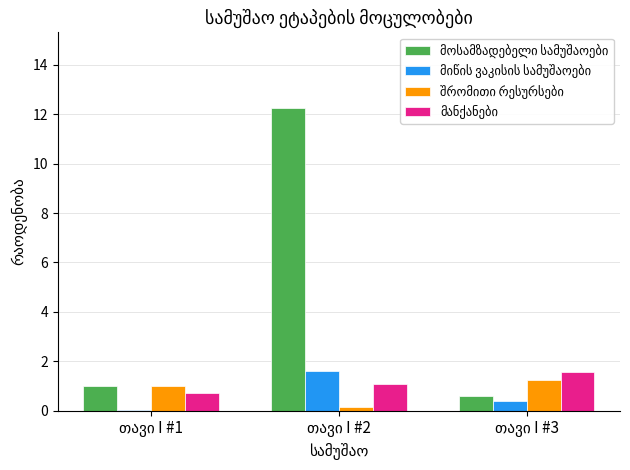

Which series has the largest total across all categories?

მოსამზადებელი სამუშაოები